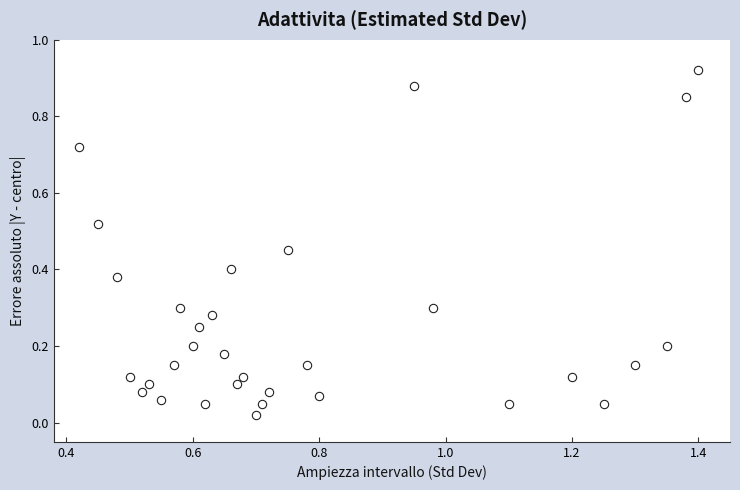

How many data points are displayed?

32